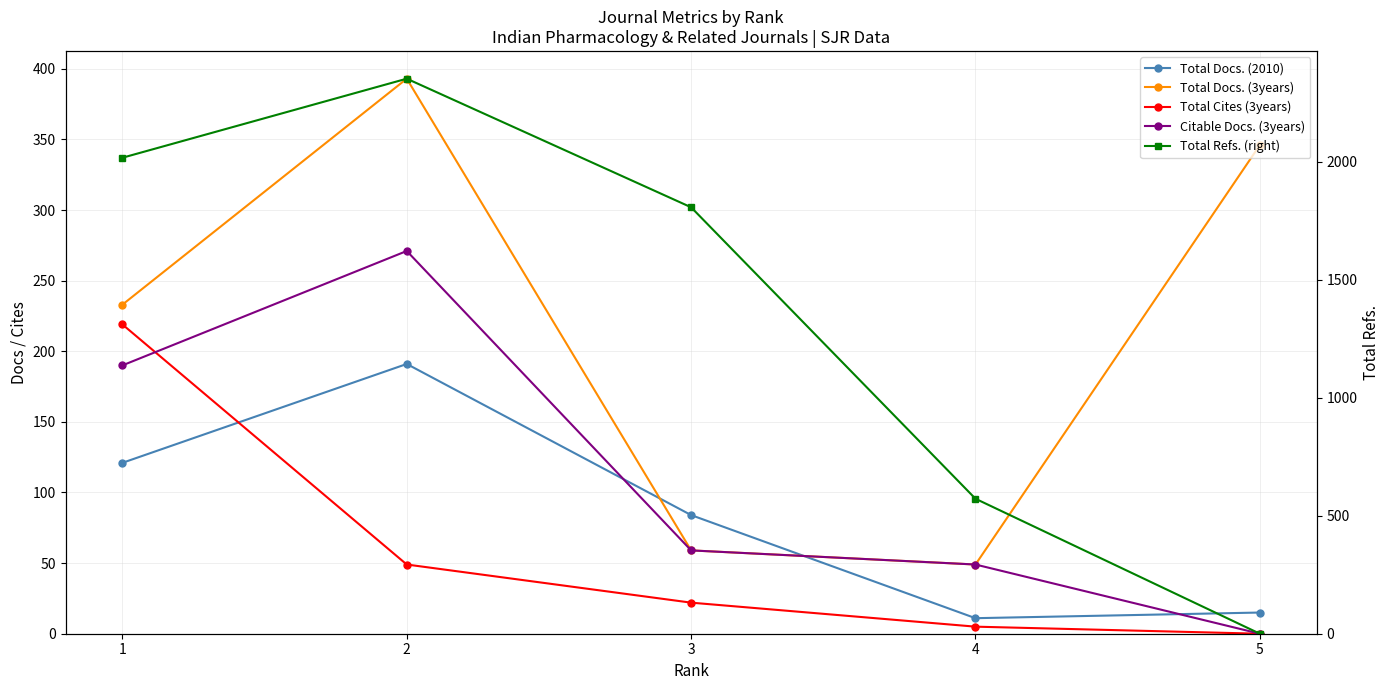

Which series has the largest range (max minus min)?

Total Refs. (right)